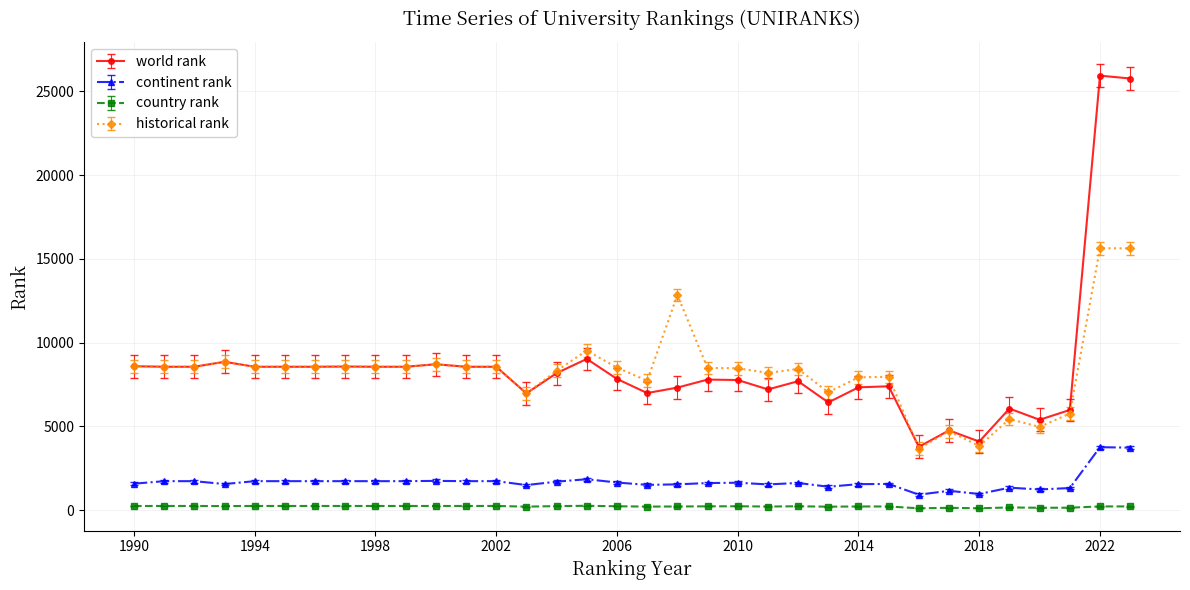

Count the number of data series in this chart.

4